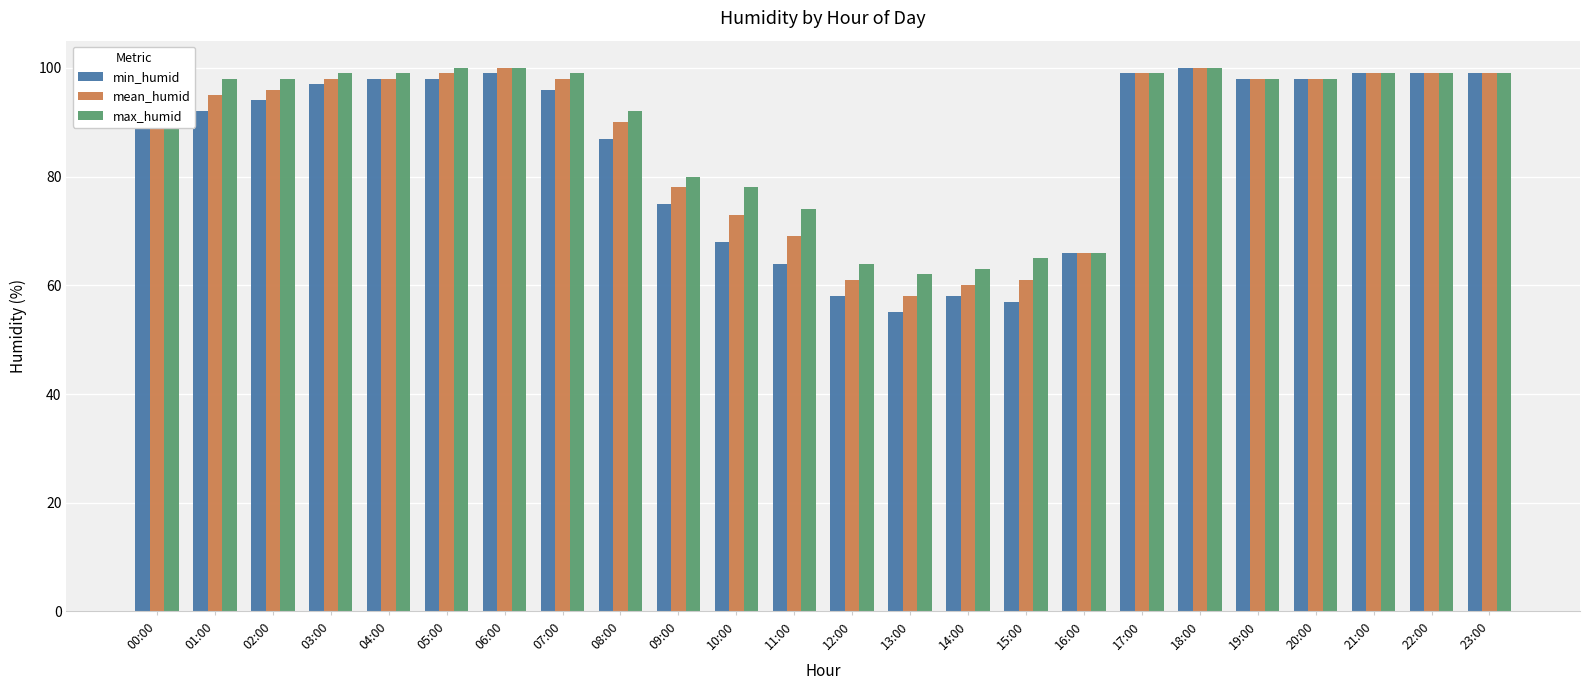

Reading left to right, what are all the values shown in this chart?

min_humid: 00:00=90	01:00=92	02:00=94	03:00=97	04:00=98	05:00=98	06:00=99	07:00=96	08:00=87	09:00=75	10:00=68	11:00=64	12:00=58	13:00=55	14:00=58	15:00=57	16:00=66	17:00=99	18:00=100	19:00=98	20:00=98	21:00=99	22:00=99	23:00=99
mean_humid: 00:00=94	01:00=95	02:00=96	03:00=98	04:00=98	05:00=99	06:00=100	07:00=98	08:00=90	09:00=78	10:00=73	11:00=69	12:00=61	13:00=58	14:00=60	15:00=61	16:00=66	17:00=99	18:00=100	19:00=98	20:00=98	21:00=99	22:00=99	23:00=99
max_humid: 00:00=98	01:00=98	02:00=98	03:00=99	04:00=99	05:00=100	06:00=100	07:00=99	08:00=92	09:00=80	10:00=78	11:00=74	12:00=64	13:00=62	14:00=63	15:00=65	16:00=66	17:00=99	18:00=100	19:00=98	20:00=98	21:00=99	22:00=99	23:00=99